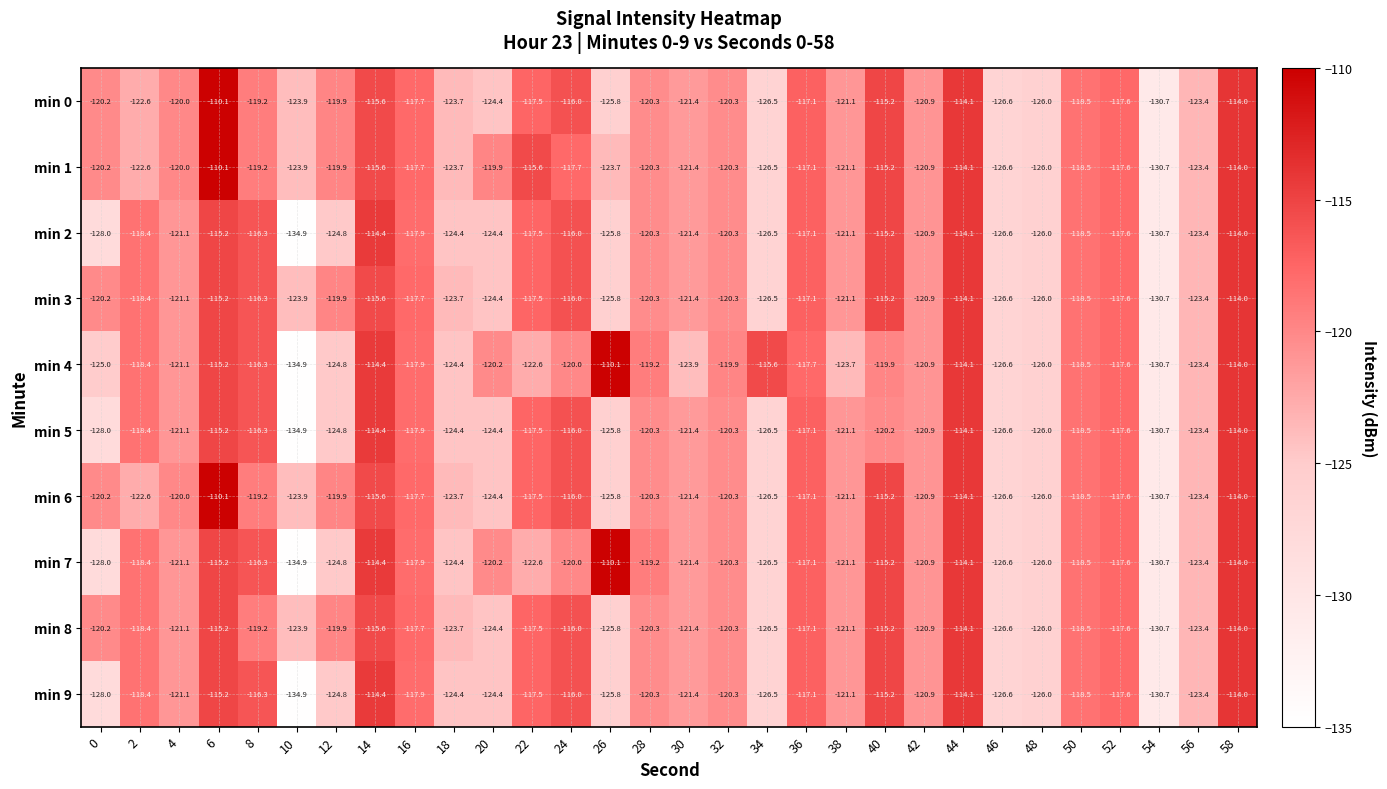

True or false: min 5 has a value of -171.5 at 48.

False